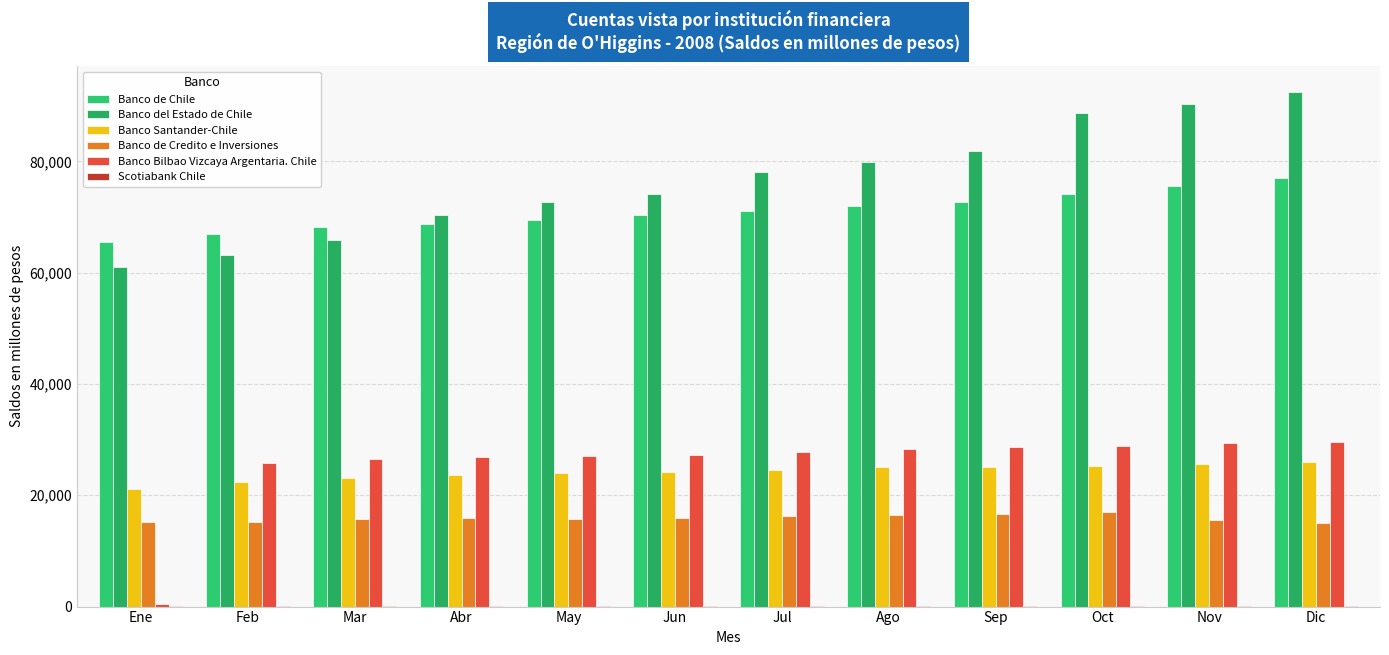

Where does the Banco del Estado de Chile series first go above 78077?

Ago